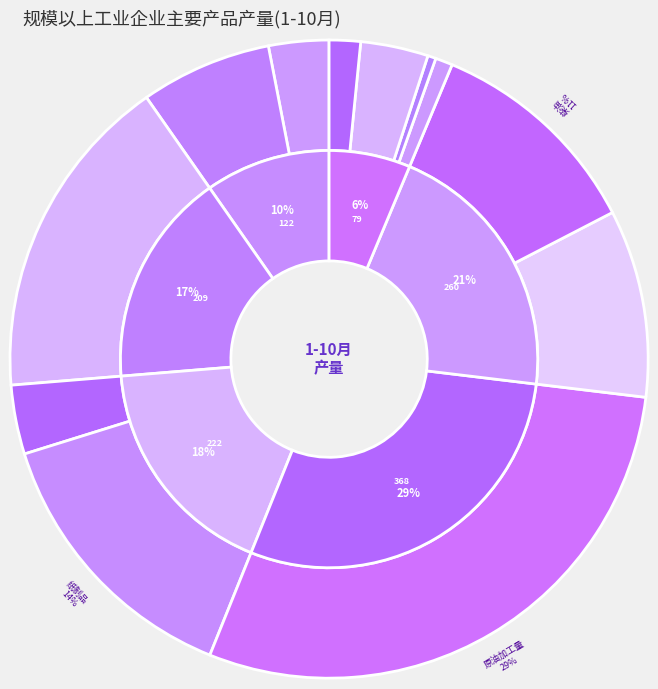

Which category has the smallest portion of the pie?

石脑油